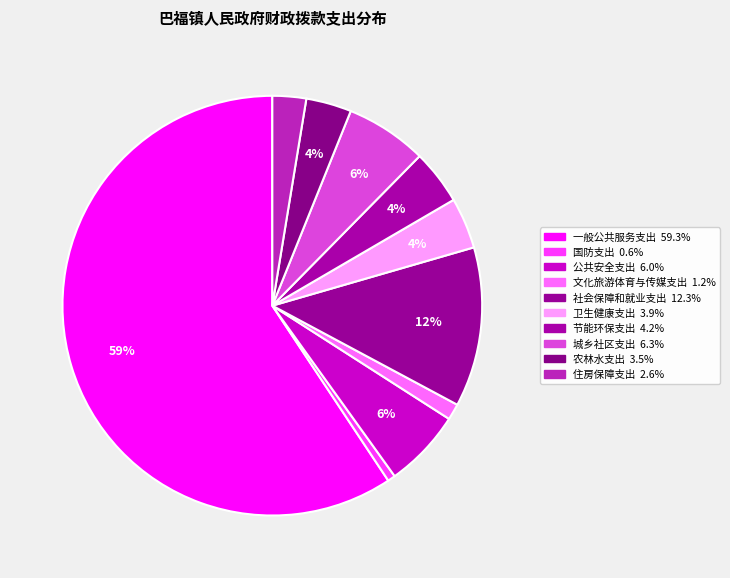

To the nearest percent, what percentage of the pie is 社会保障和就业支出?

12%